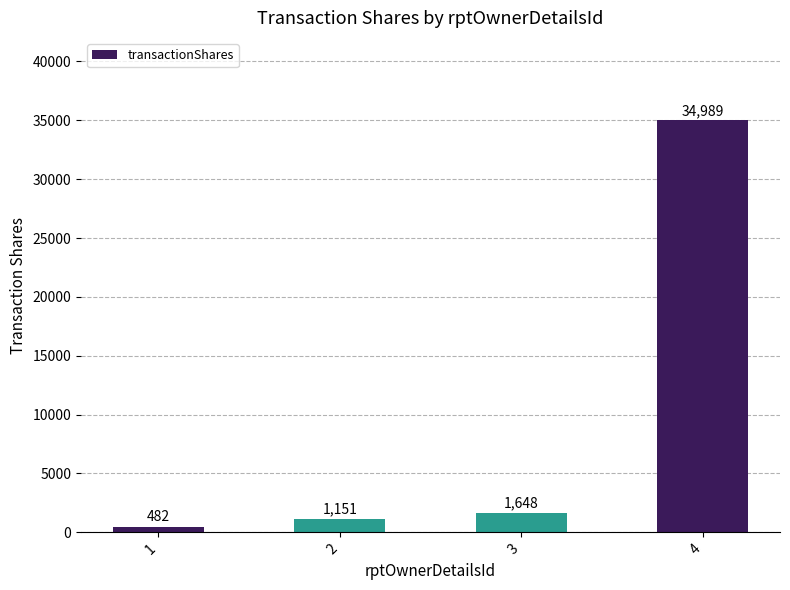

Where is the data nearest to the value 17735?

3